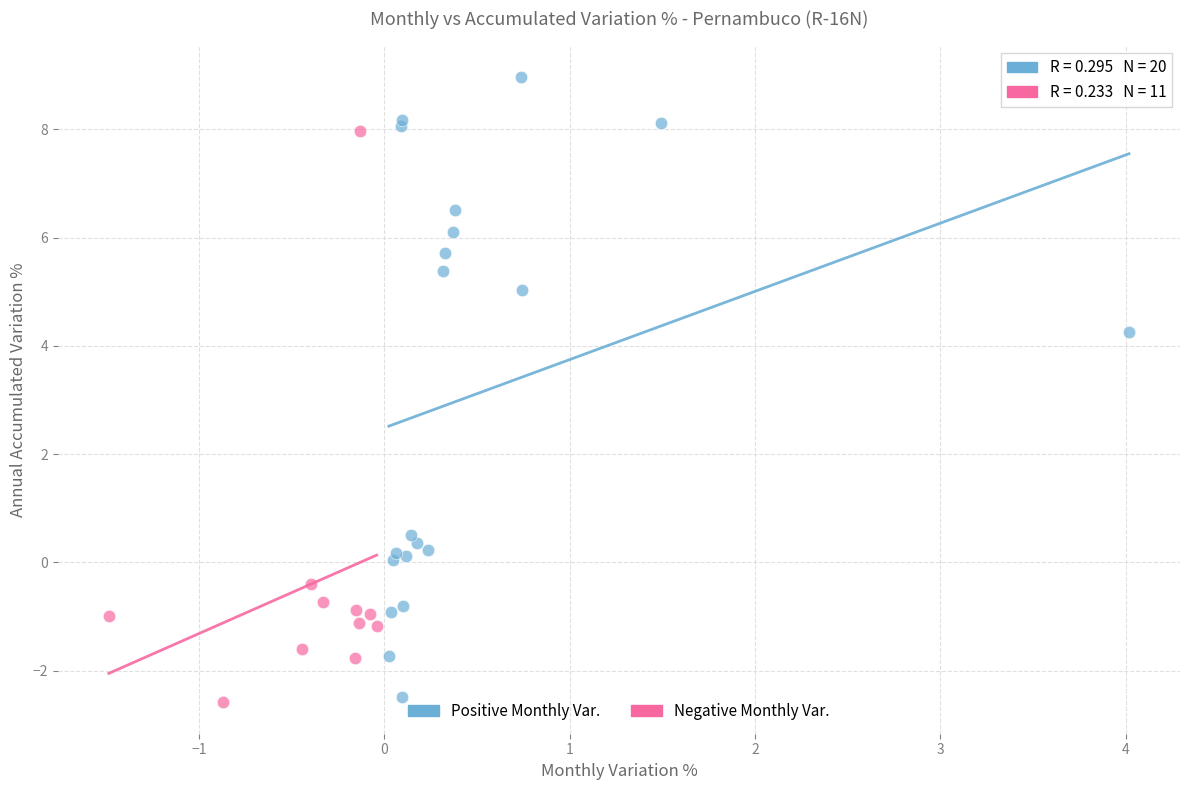

Which series reaches the maximum Y coordinate?

Positive Monthly Var.